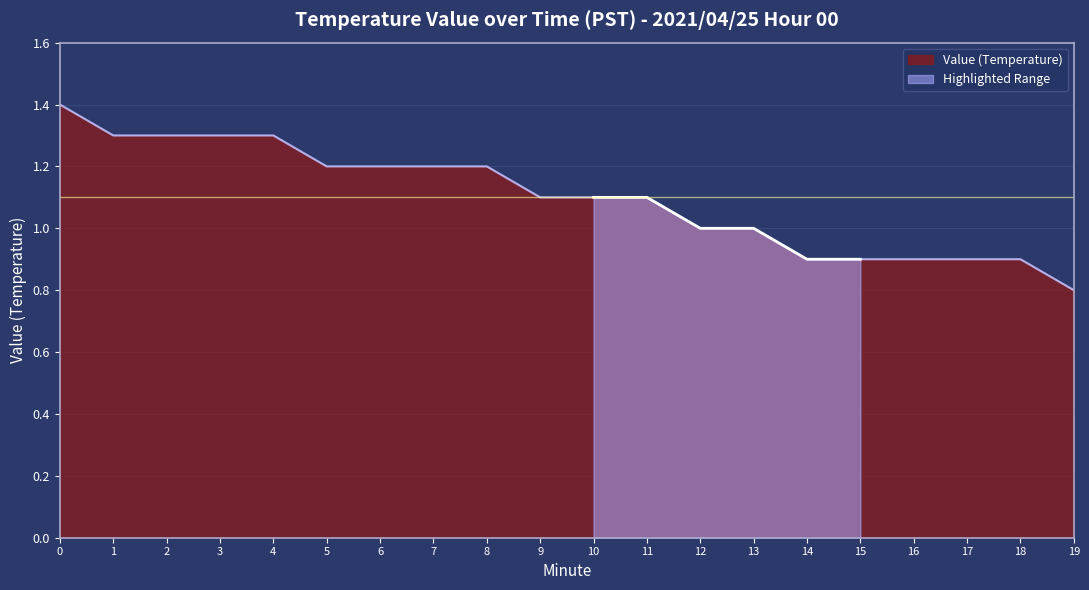

Which label corresponds to the smallest value in the chart?

19